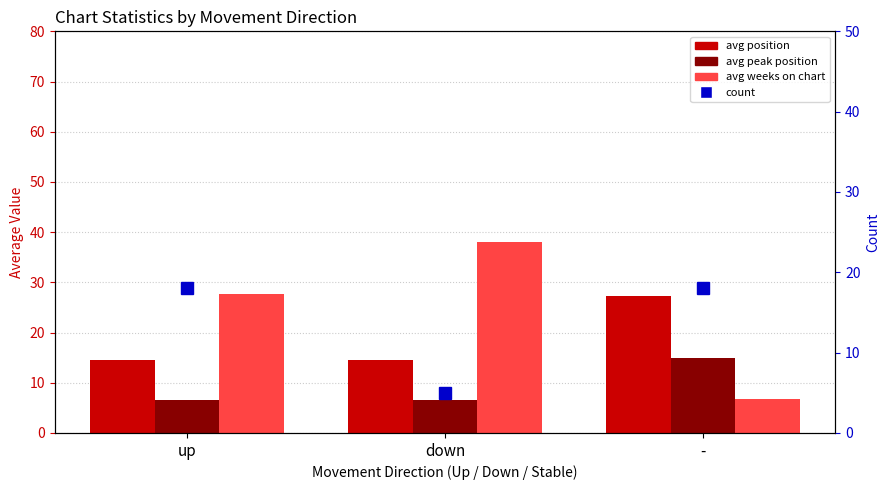

Rank the series by their maximum value, from lowest to highest.

Avg Peak Position, Count, Avg Position, Avg Weeks on Chart